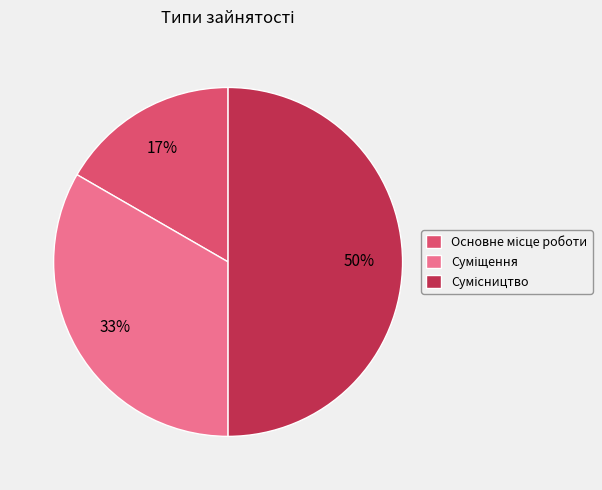

To the nearest percent, what is the difference between the largest and smallest slice percentages?

33%